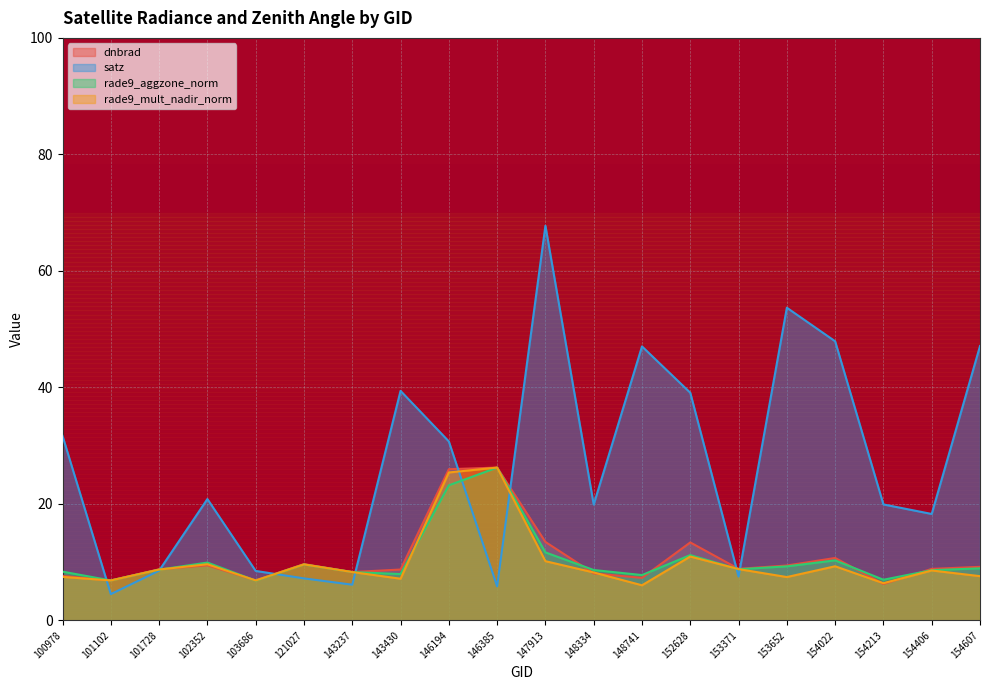

What are all the series names shown in the legend?

dnbrad, satz, rade9_aggzone_norm, rade9_mult_nadir_norm